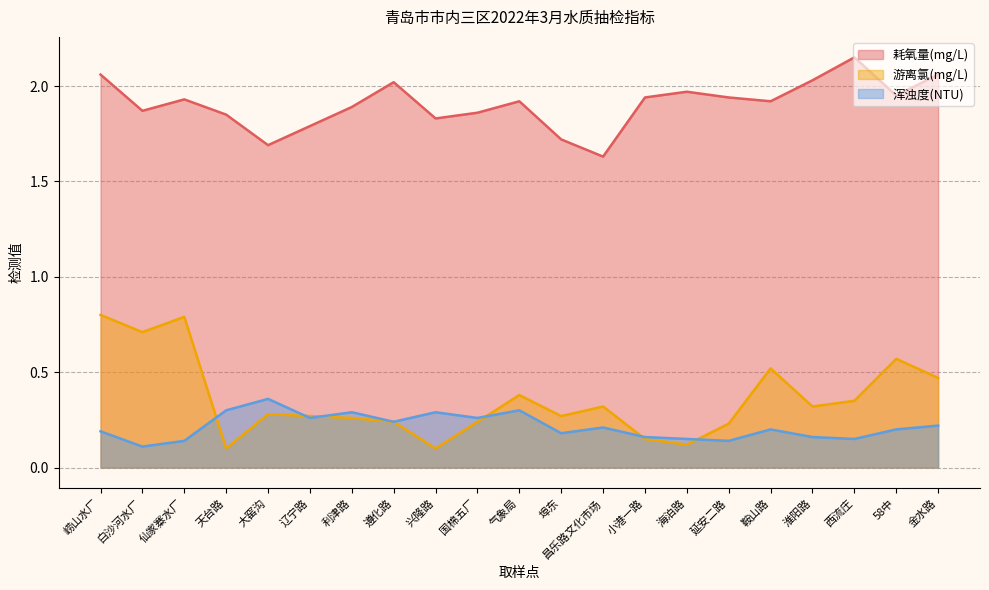

Where is the first local minimum for 浑浊度(NTU)?

白沙河水厂